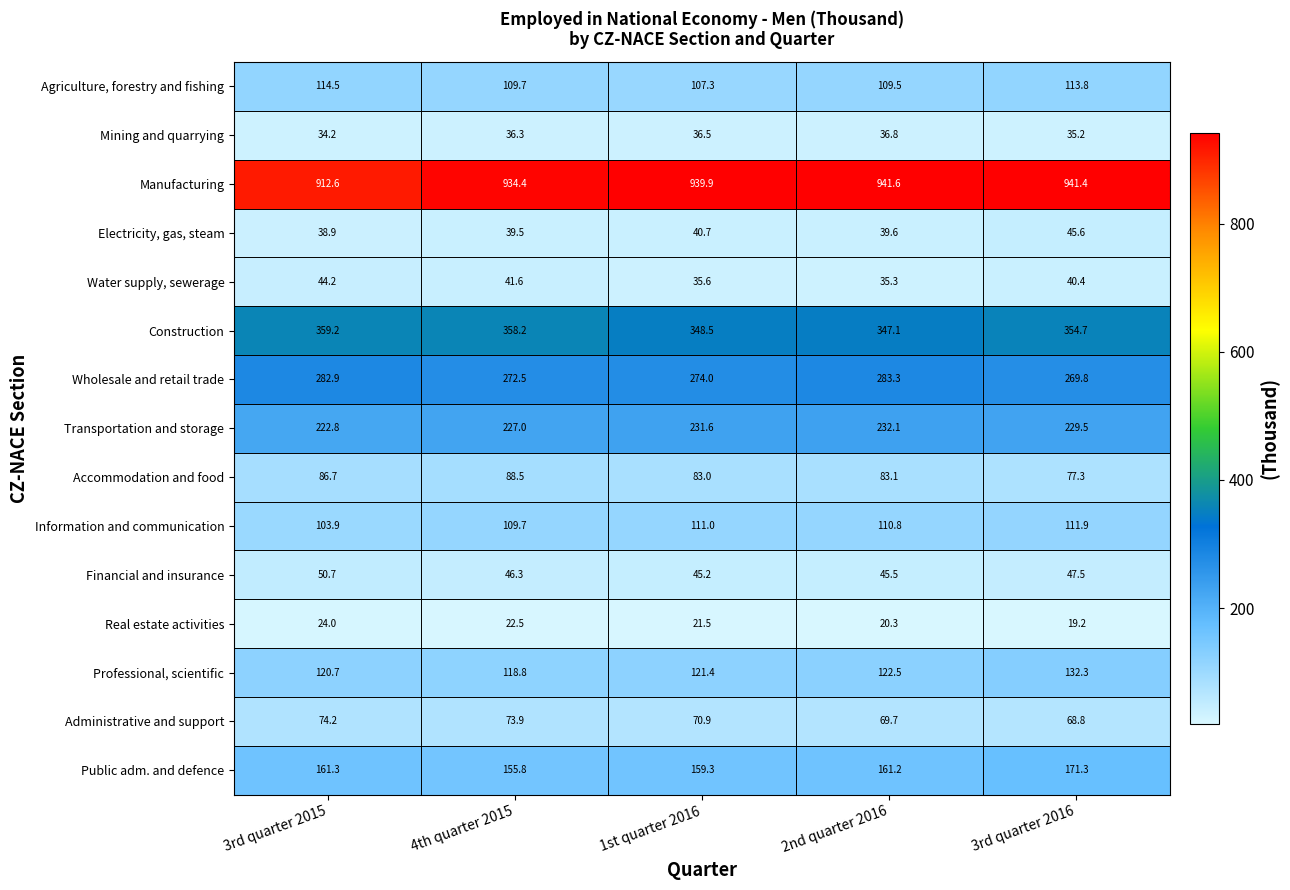

Where does the Electricity, gas, steam series first go above 39?

4th quarter 2015